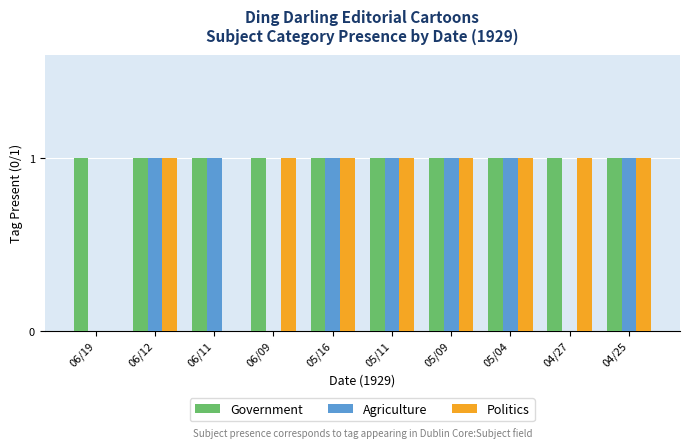

How many data points does each series have?

10